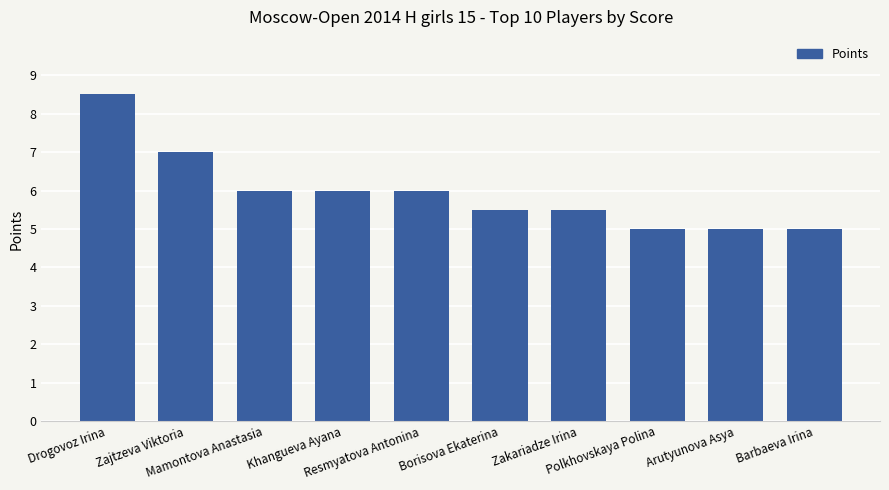

What is the minimum value shown in the chart?

5.0